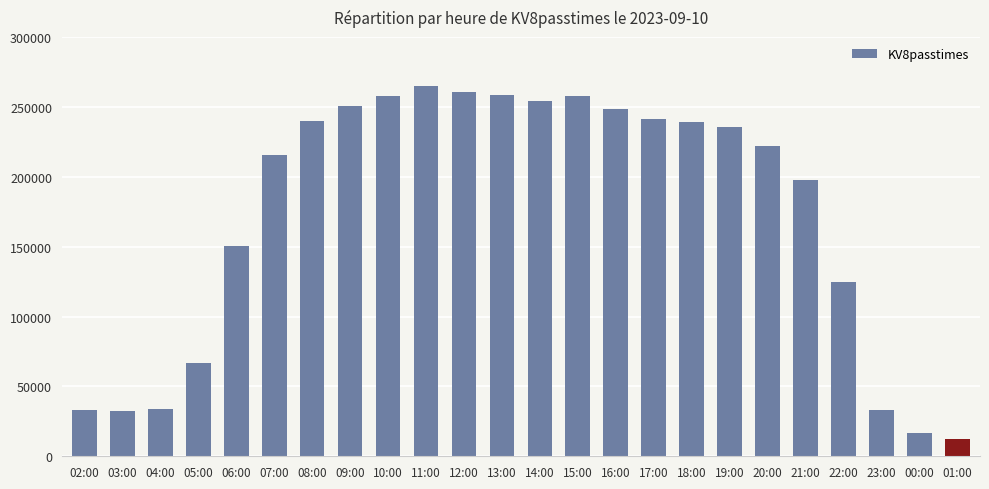

Is it true that the value at 07:00 is 69786?

False